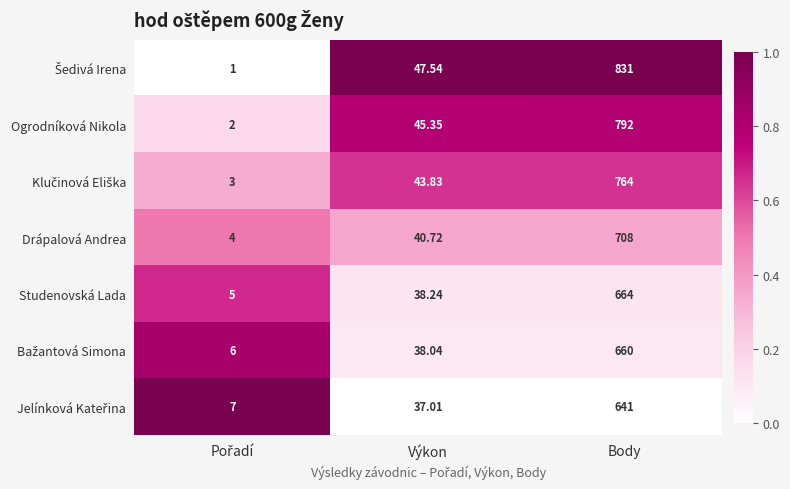

At which category is the sum across all series the highest?

Body